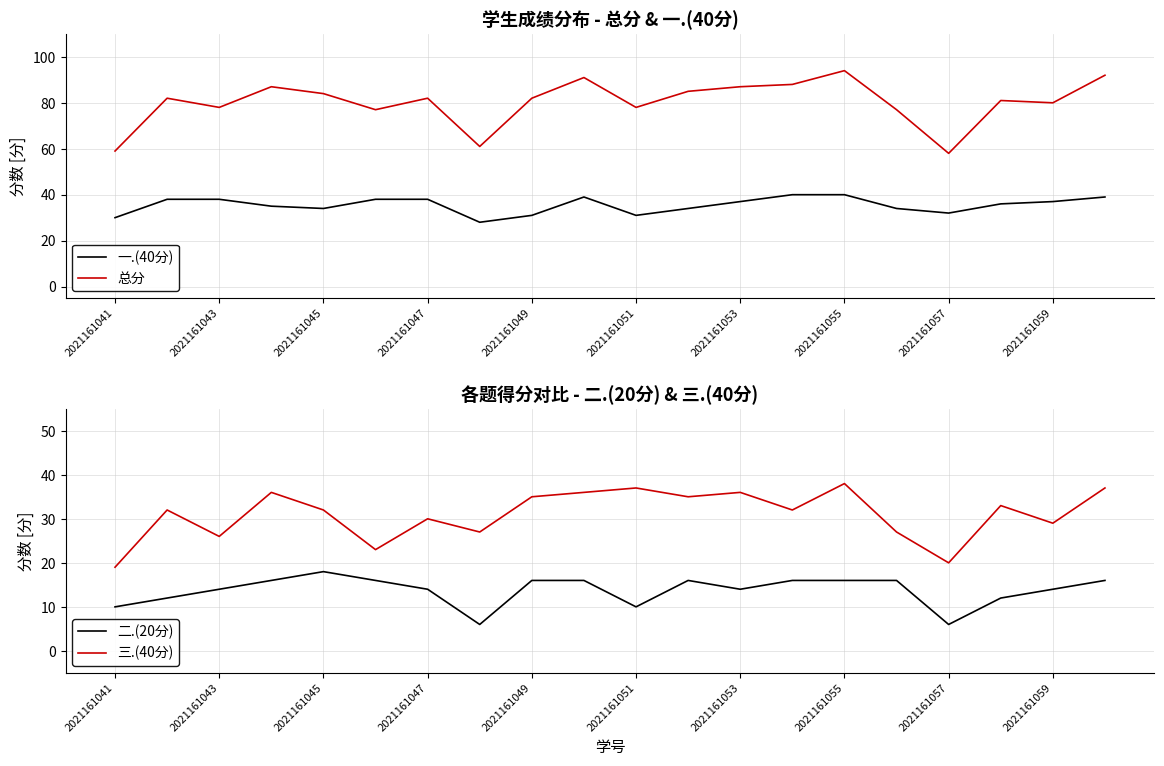

True or false: 总分 and 三.(40分) cross at least once.

False